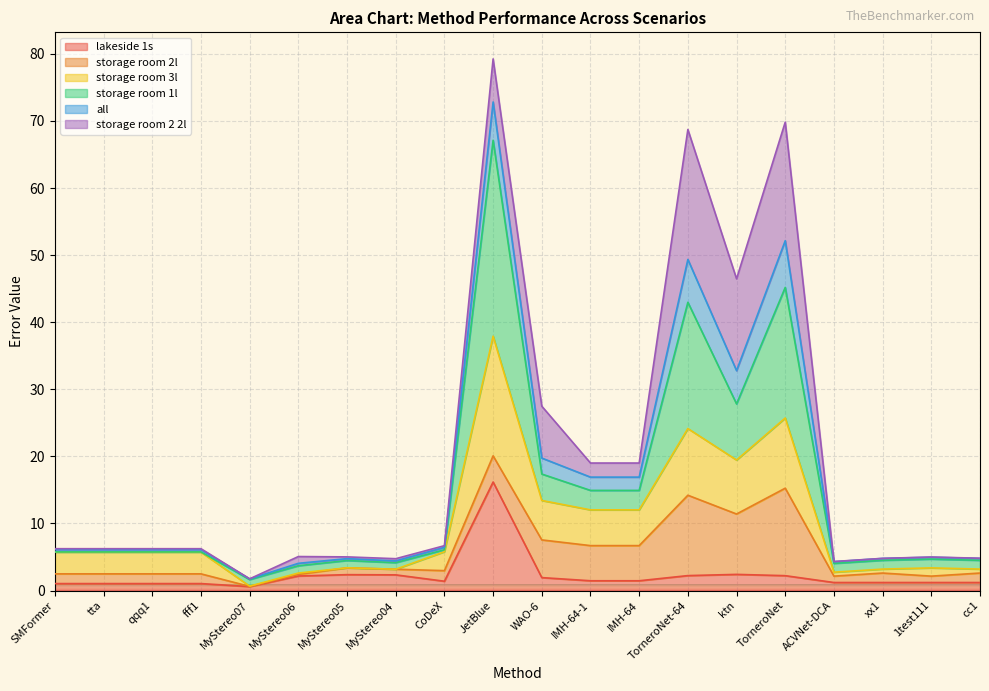

What is the approximate value of storage room 3l at CoDeX?

5.8